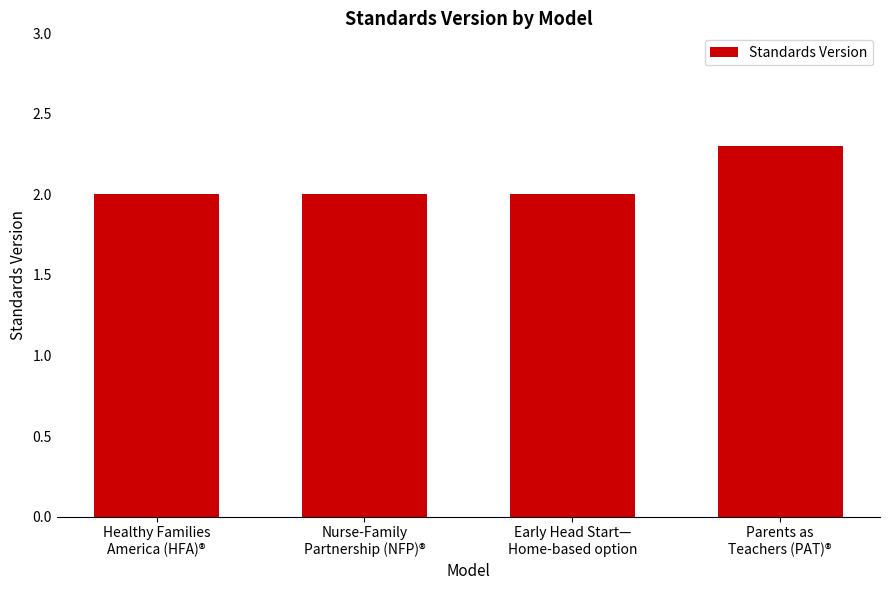

Does the chart contain any negative values?

No